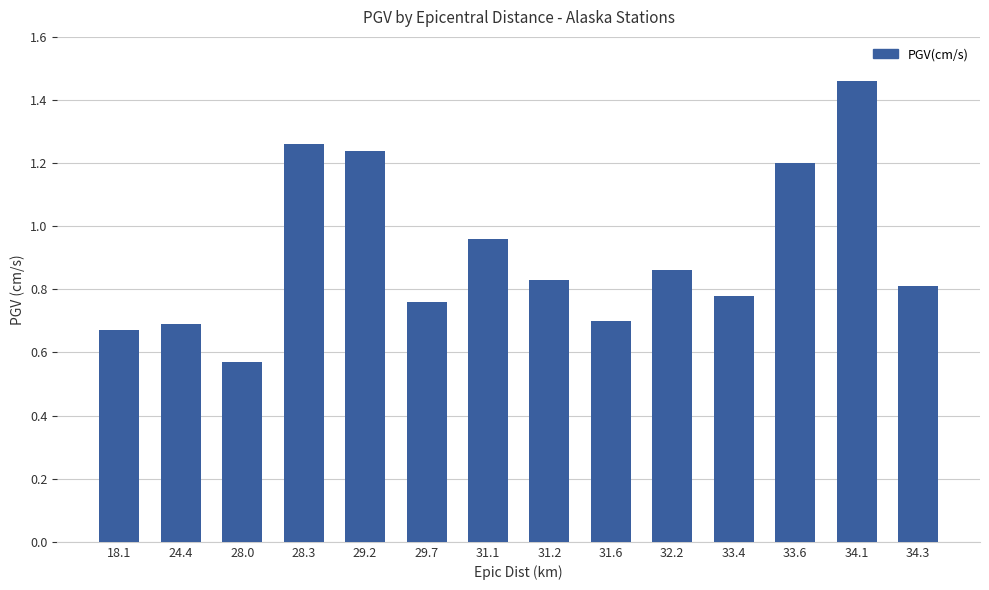

What is the label of the 3rd bar from the left?

28.0